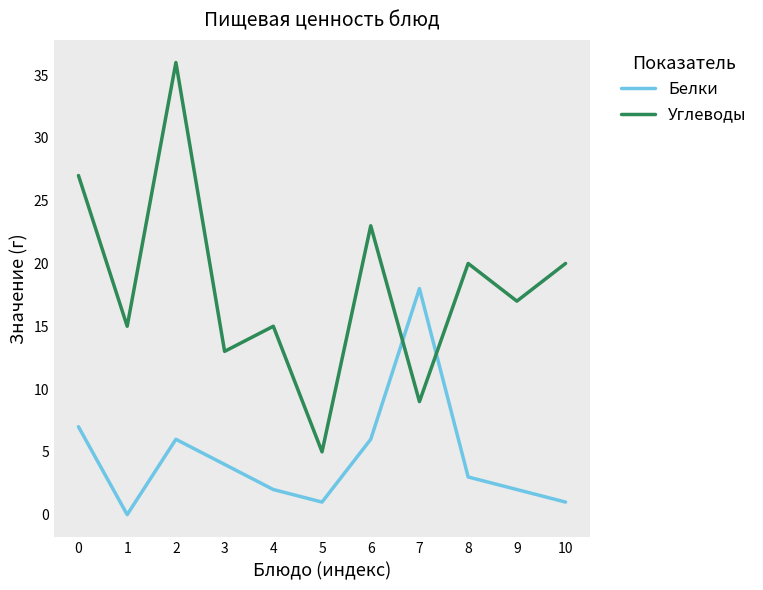

List the series in order of their overall mean, highest first.

Углеводы, Белки